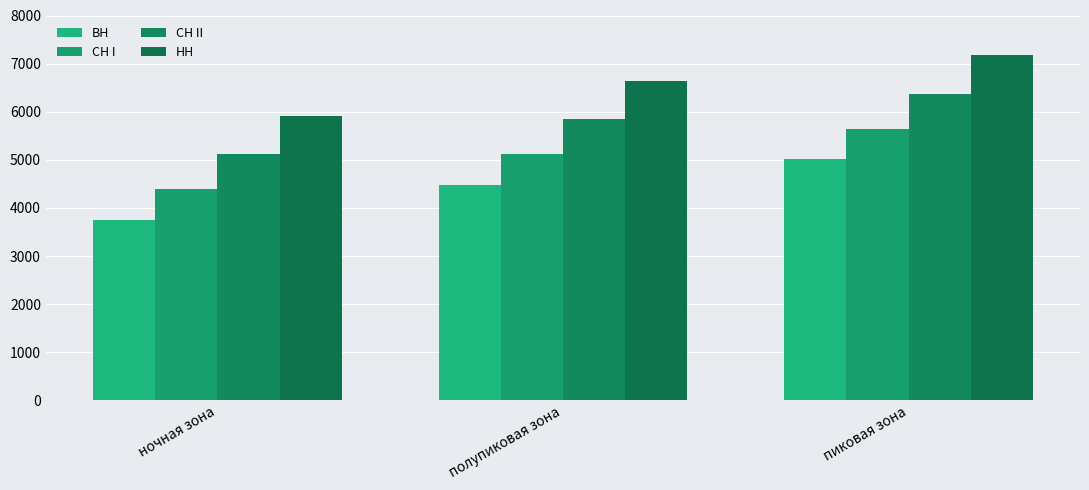

Which series has the largest range (max minus min)?

ВН